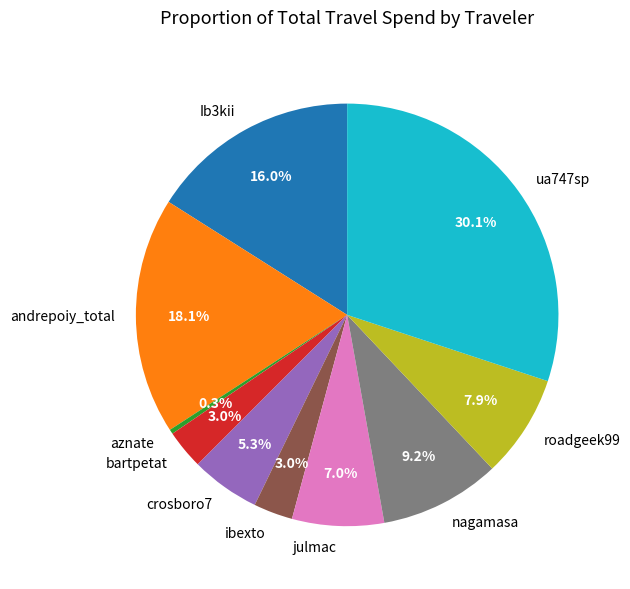

To the nearest percent, what is the combined percentage of Ib3kii and crosboro7?

21%